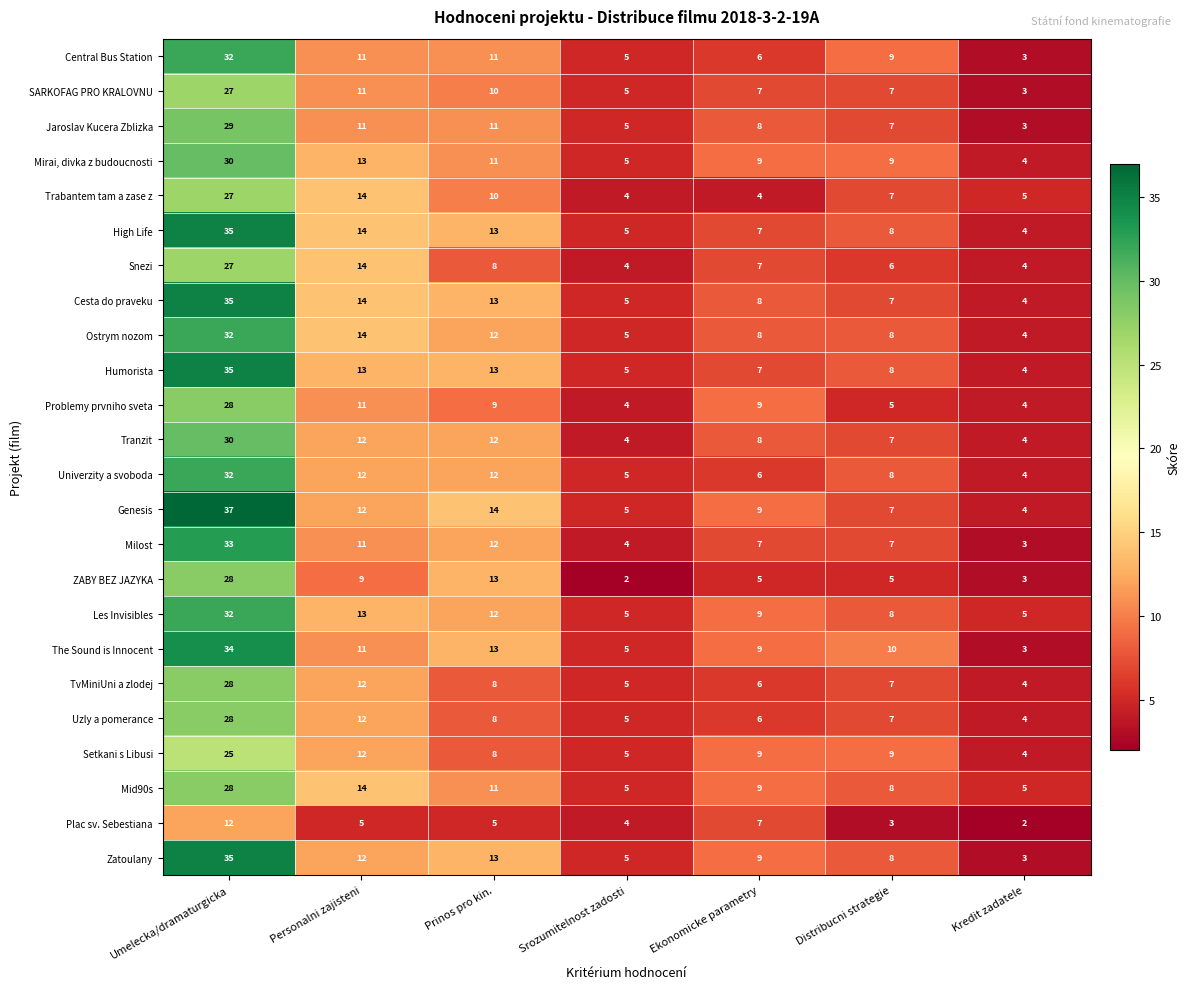

Is it true that Tranzit equals 17 at Prinos pro kin.?

False